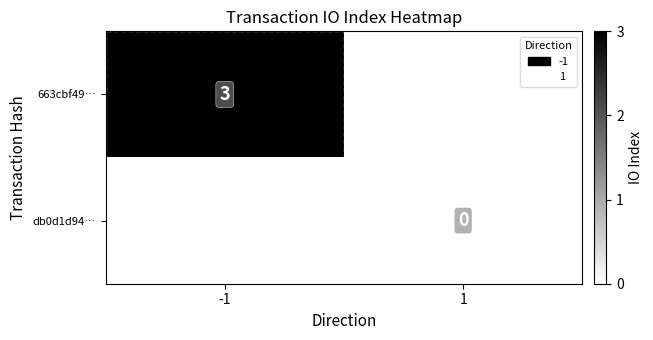

Count the number of data series in this chart.

2